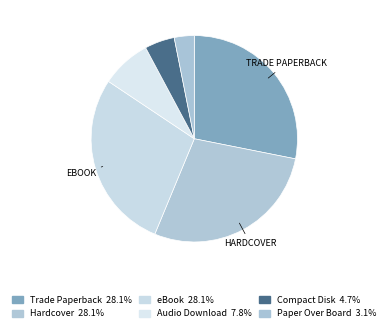

How many slices are in this pie chart?

6